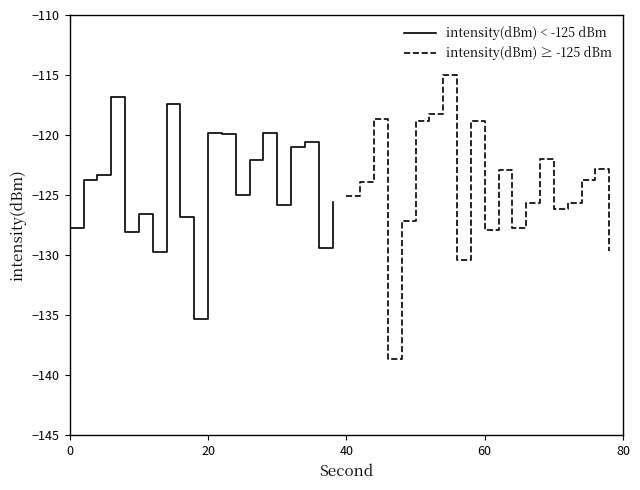

Reading left to right, extract all data points from this chart.

intensity(dBm) < -125 dBm: -127.8	-123.8	-123.4	-116.8	-128.1	-126.6	-129.7	-117.4	-126.8	-135.3	-119.8	-119.9	-125.0	-122.1	-119.8	-125.8	-121.0	-120.5	-129.4	-125.5
intensity(dBm) ≥ -125 dBm: -125.1	-123.9	-118.7	-138.7	-127.1	-118.8	-118.3	-115.0	-130.4	-118.8	-127.9	-122.9	-127.8	-125.7	-122.0	-126.2	-125.6	-123.8	-122.8	-129.6